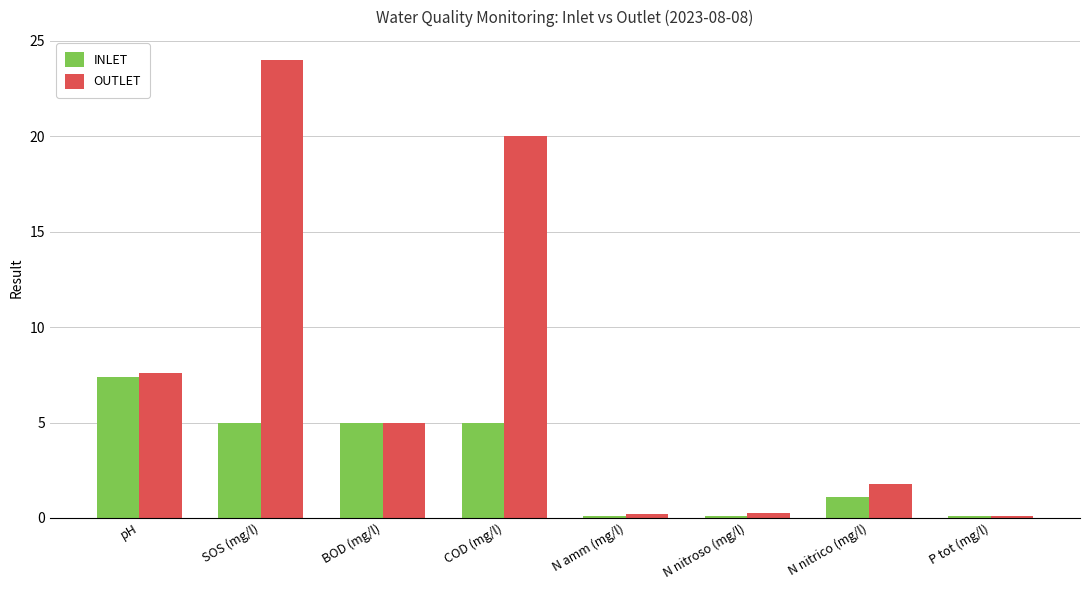

Between pH and SOS (mg/l), which series saw the biggest shift?

OUTLET